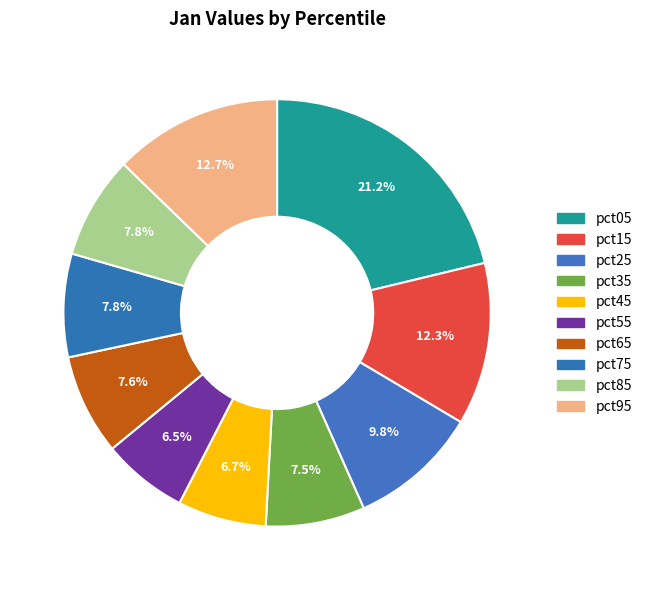

To the nearest percent, what is the average slice percentage?

10%